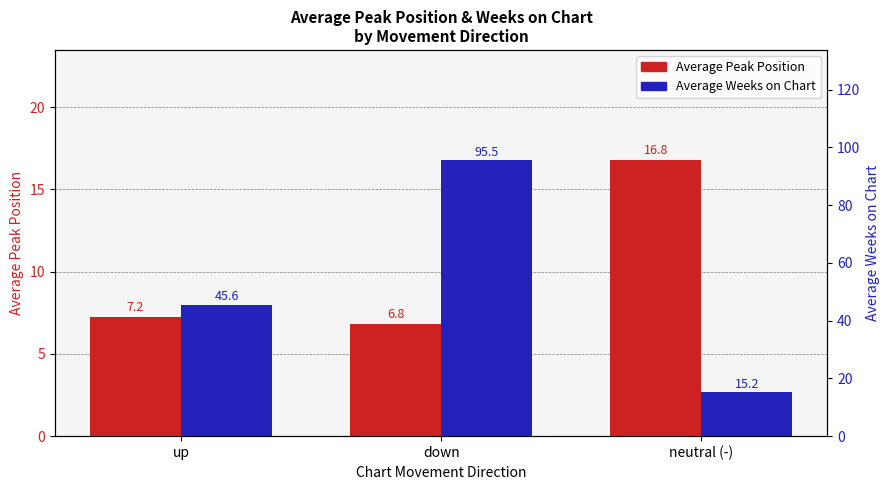

What is the difference between the second highest and minimum values in the Average Peak Position series?

0.4